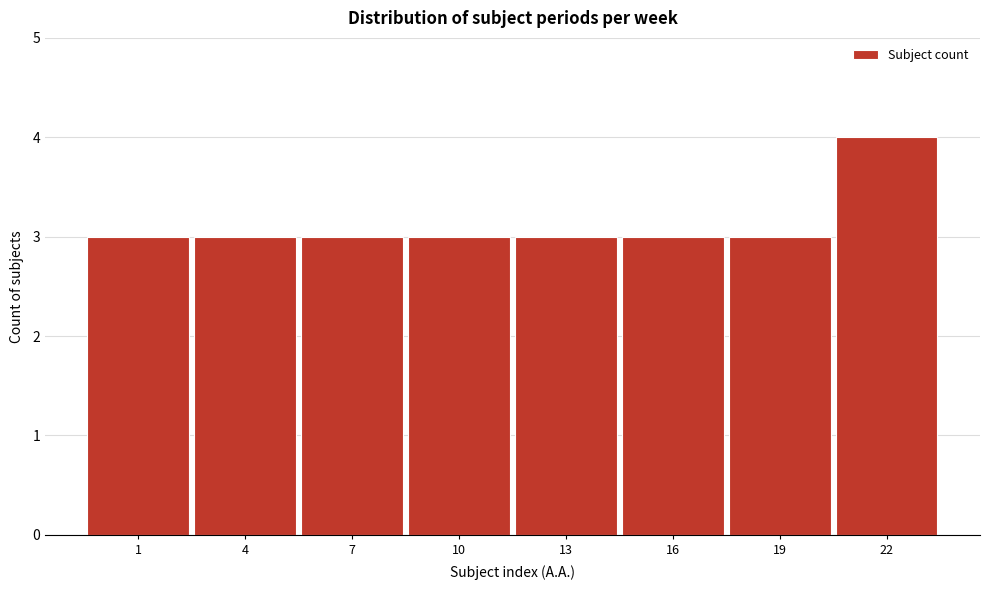

Reading left to right, transcribe all the data shown in this chart.

1=3	4=3	7=3	10=3	13=3	16=3	19=3	22=4